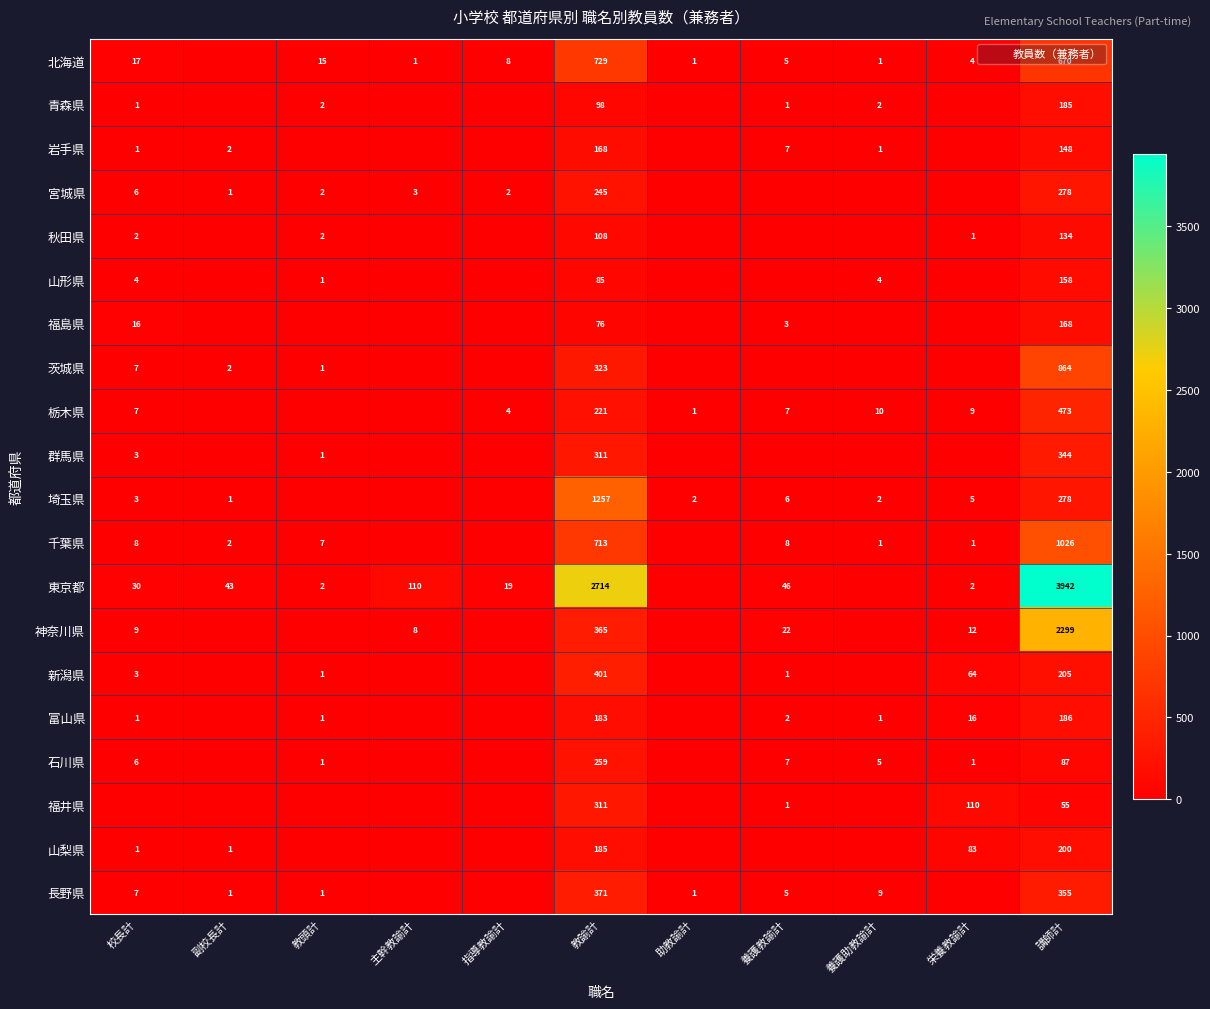

How many series are shown in this chart?

20